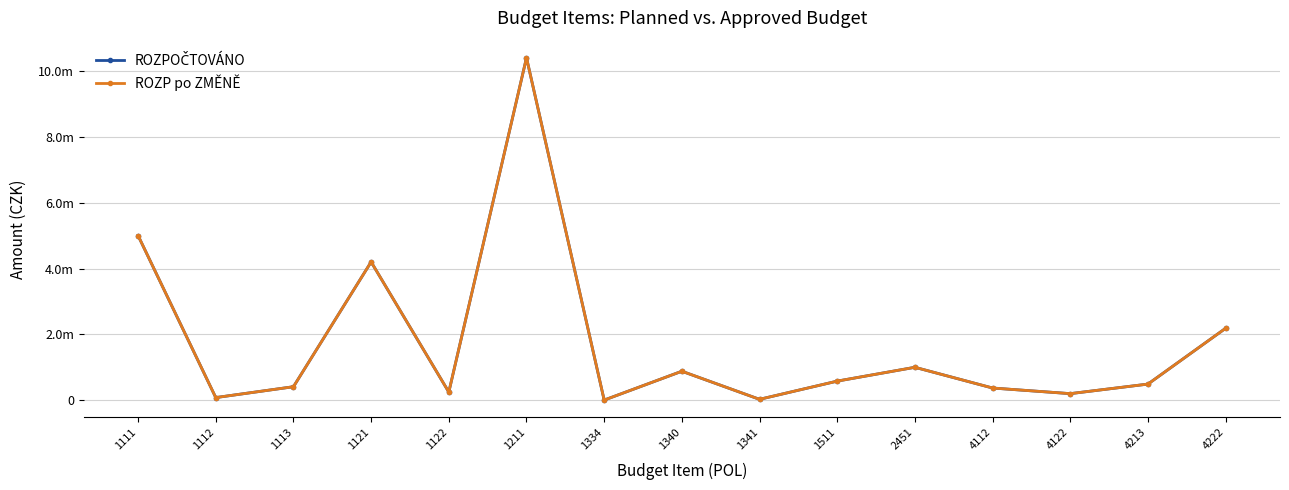

Reading left to right, list all the values displayed in this chart.

ROZPOČTOVÁNO: 1111=5000000	1112=80000	1113=410000	1121=4200000	1122=246620	1211=10400000	1334=4000	1340=880000	1341=27000	1511=580000	2451=1000000	4112=370400	4122=199500	4213=490050	4222=2184689
ROZP po ZMĚNĚ: 1111=5000000	1112=80000	1113=410000	1121=4200000	1122=246620	1211=10400000	1334=4000	1340=880000	1341=27000	1511=580000	2451=1000000	4112=370400	4122=199500	4213=490050	4222=2184689